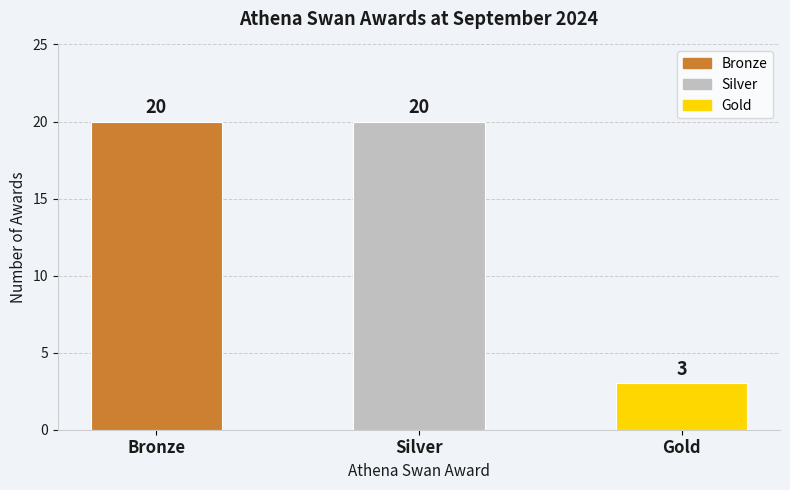

Which category has the lowest value across all series?

Gold